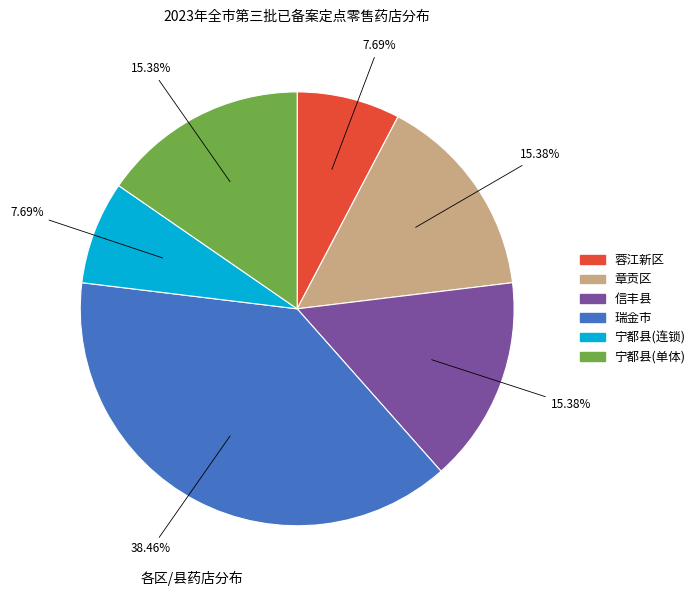

Do 宁都县(连锁) and 蓉江新区 together represent more than half of the pie?

No